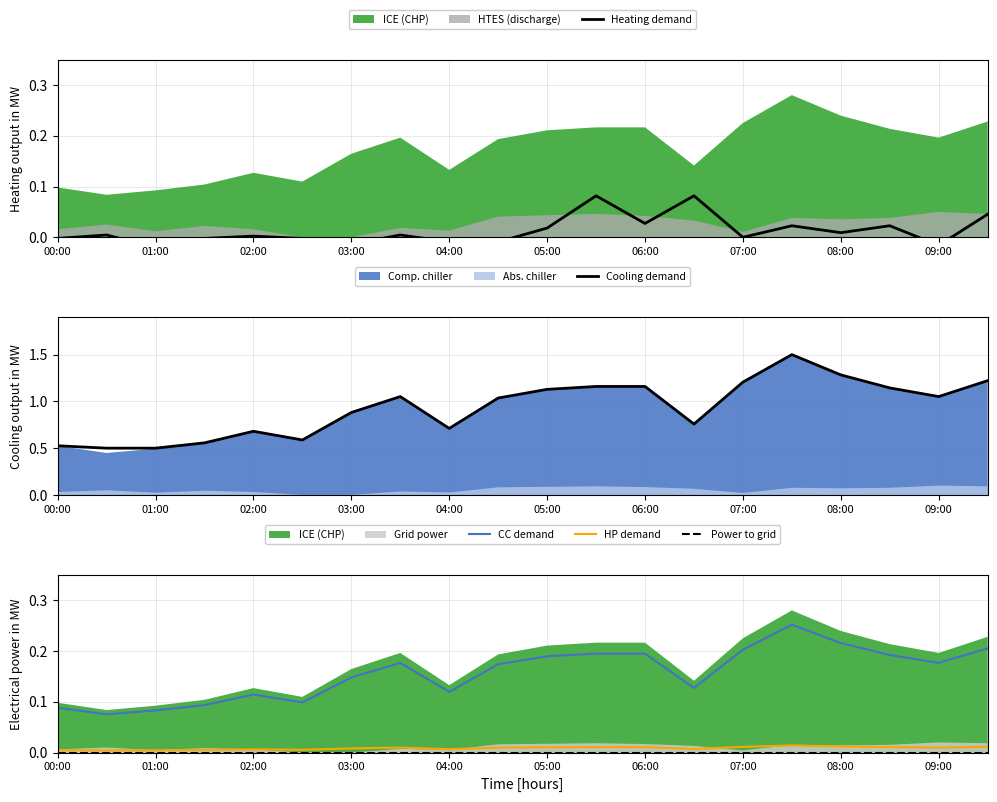

True or false: Power to grid and CC demand intersect in this chart.

False